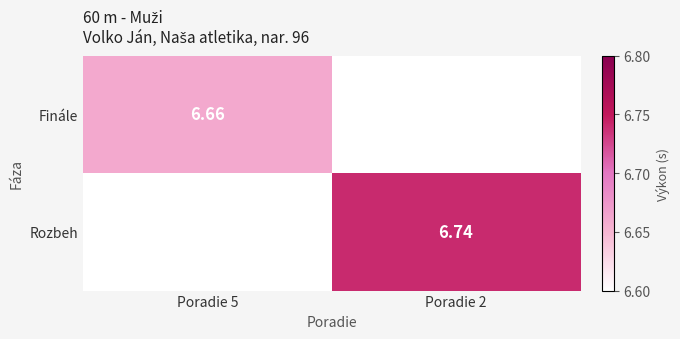

Which series has the largest total across all categories?

Rozbeh